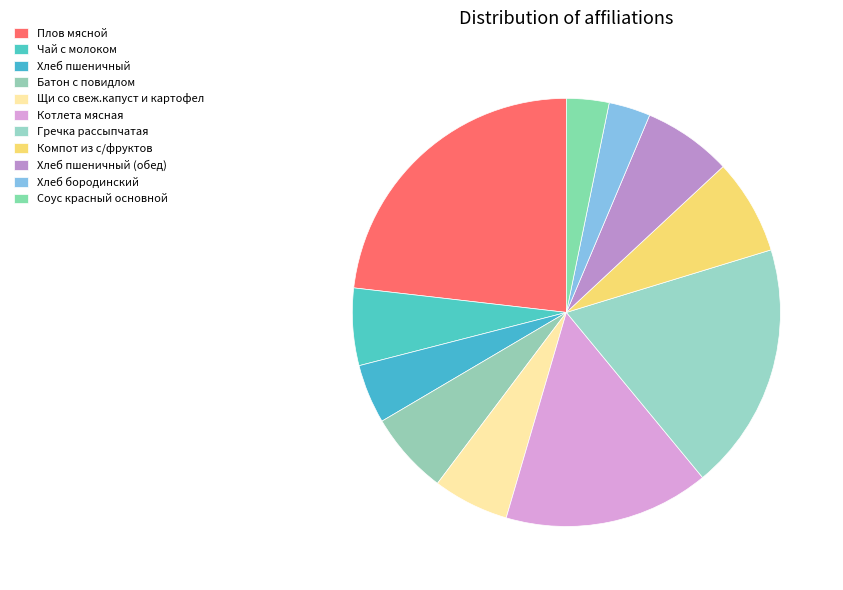

Approximately how many times larger is the value at Гречка рассыпчатая compared to Батон с повидлом?

3.0